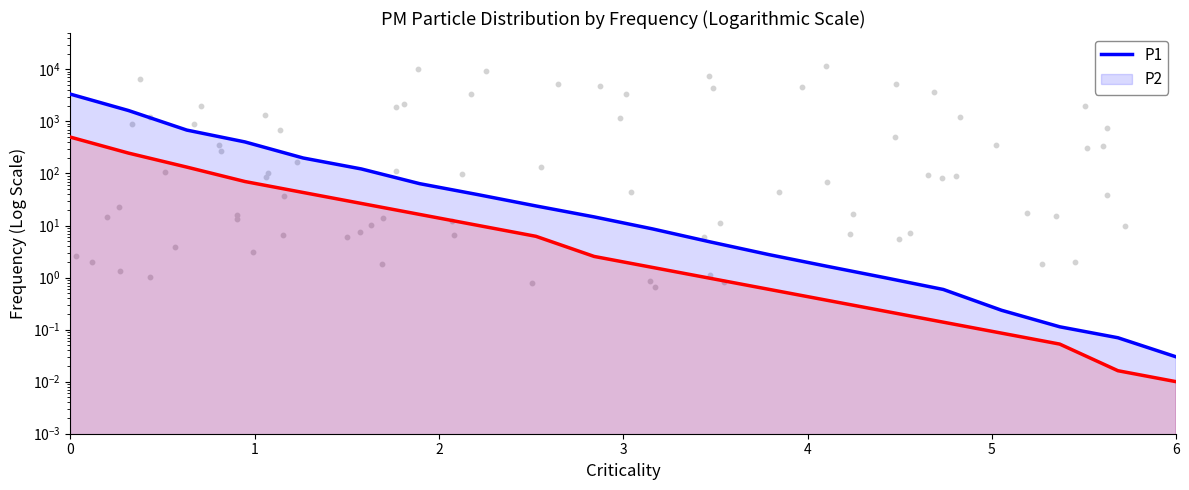

Is the value of P2 at 18 greater than the value of P1 at 2?

No